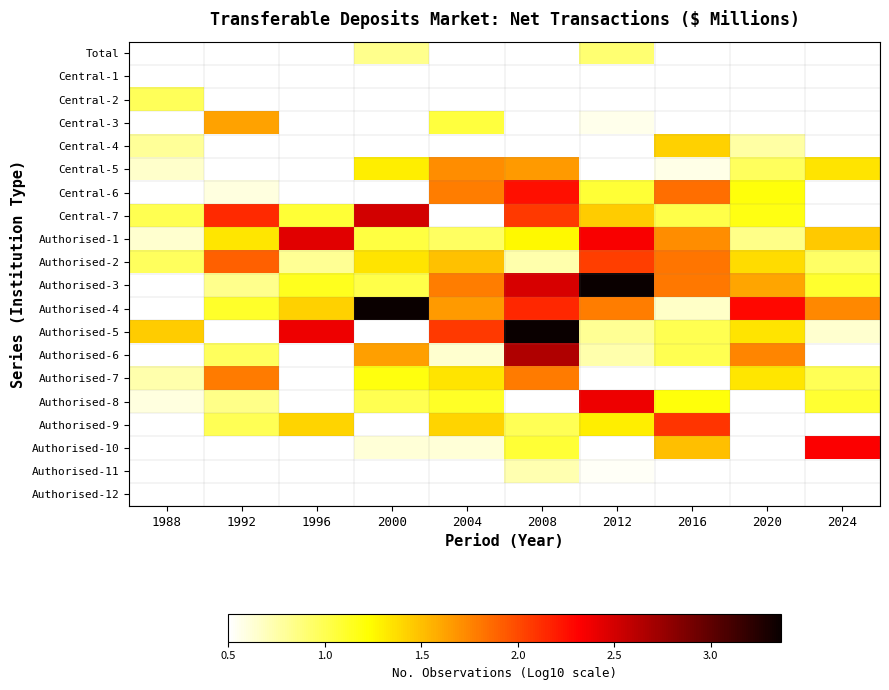

Reading left to right, list all the values displayed in this chart.

Total: 1988=0.5	1992=0.5	1996=0.5	2000=0.8	2004=0.5	2008=0.5	2012=0.9	2016=0.5	2020=0.5	2024=0.5
Central-1: 1988=0.5	1992=0.5	1996=0.5	2000=0.5	2004=0.5	2008=0.5	2012=0.5	2016=0.5	2020=0.5	2024=0.5
Central-2: 1988=1.0	1992=0.5	1996=0.5	2000=0.5	2004=0.5	2008=0.5	2012=0.5	2016=0.5	2020=0.5	2024=0.5
Central-3: 1988=0.5	1992=1.6	1996=0.5	2000=0.5	2004=1.1	2008=0.5	2012=0.6	2016=0.5	2020=0.5	2024=0.5
Central-4: 1988=0.8	1992=0.5	1996=0.5	2000=0.5	2004=0.5	2008=0.5	2012=0.5	2016=1.4	2020=0.8	2024=0.5
Central-5: 1988=0.7	1992=0.5	1996=0.5	2000=1.3	2004=1.7	2008=1.7	2012=0.5	2016=0.6	2020=1.0	2024=1.3
Central-6: 1988=0.5	1992=0.6	1996=0.5	2000=0.5	2004=1.8	2008=2.2	2012=1.1	2016=1.8	2020=1.2	2024=0.5
Central-7: 1988=1.0	1992=2.1	1996=1.1	2000=2.5	2004=0.5	2008=2.1	2012=1.4	2016=1.0	2020=1.2	2024=0.5
Authorised-1: 1988=0.6	1992=1.3	1996=2.4	2000=1.0	2004=1.0	2008=1.3	2012=2.3	2016=1.7	2020=0.8	2024=1.5
Authorised-2: 1988=1.0	1992=1.9	1996=0.8	2000=1.3	2004=1.5	2008=0.7	2012=2.0	2016=1.8	2020=1.4	2024=0.9
Authorised-3: 1988=0.5	1992=0.8	1996=1.1	2000=1.0	2004=1.8	2008=2.5	2012=3.4	2016=1.8	2020=1.6	2024=1.1
Authorised-4: 1988=0.5	1992=1.1	1996=1.4	2000=3.4	2004=1.7	2008=2.2	2012=1.8	2016=0.7	2020=2.3	2024=1.7
Authorised-5: 1988=1.4	1992=0.5	1996=2.4	2000=0.5	2004=2.1	2008=3.4	2012=0.8	2016=1.0	2020=1.3	2024=0.6
Authorised-6: 1988=0.5	1992=1.0	1996=0.5	2000=1.6	2004=0.6	2008=2.7	2012=0.7	2016=1.0	2020=1.8	2024=0.5
Authorised-7: 1988=0.7	1992=1.8	1996=0.5	2000=1.2	2004=1.3	2008=1.8	2012=0.5	2016=0.5	2020=1.3	2024=1.0
Authorised-8: 1988=0.6	1992=0.8	1996=0.5	2000=1.0	2004=1.1	2008=0.5	2012=2.4	2016=1.2	2020=0.5	2024=1.1
Authorised-9: 1988=0.5	1992=1.0	1996=1.4	2000=0.5	2004=1.4	2008=1.0	2012=1.3	2016=2.1	2020=0.5	2024=0.5
Authorised-10: 1988=0.5	1992=0.5	1996=0.5	2000=0.6	2004=0.6	2008=1.1	2012=0.5	2016=1.5	2020=0.5	2024=2.3
Authorised-11: 1988=0.5	1992=0.5	1996=0.5	2000=0.5	2004=0.5	2008=0.7	2012=0.5	2016=0.5	2020=0.5	2024=0.5
Authorised-12: 1988=0.5	1992=0.5	1996=0.5	2000=0.5	2004=0.5	2008=0.5	2012=0.5	2016=0.5	2020=0.5	2024=0.5